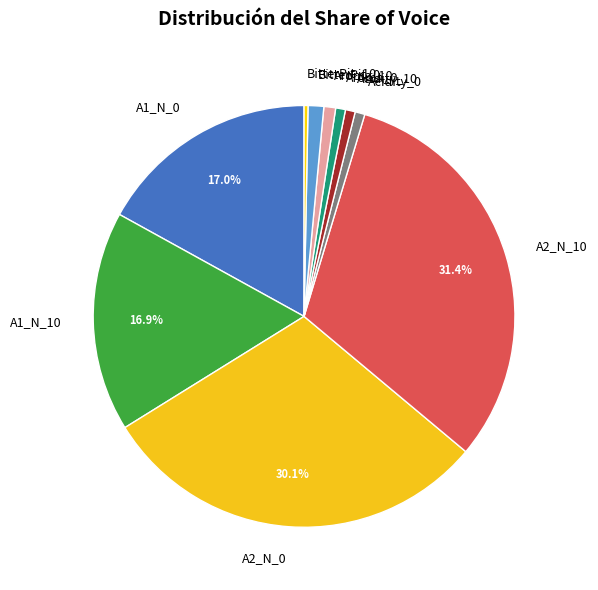

How many segments does this pie chart have?

10